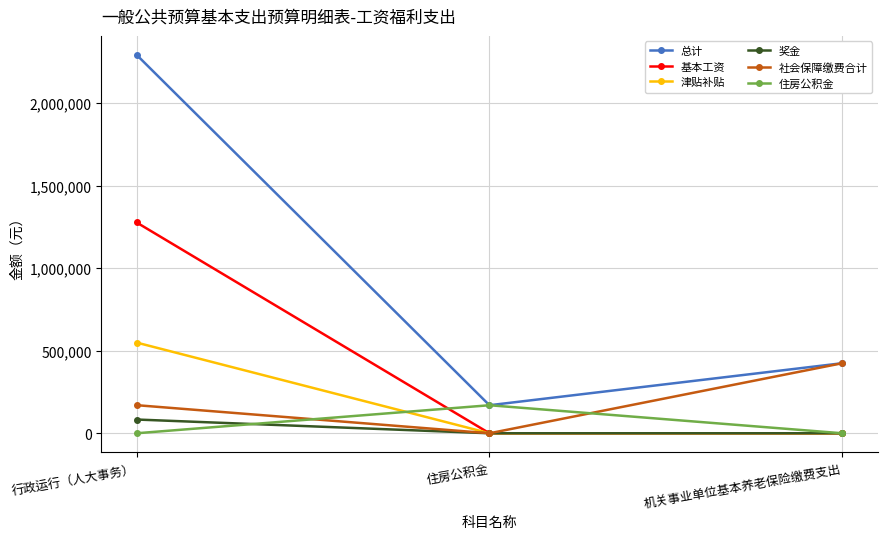

Reading left to right, transcribe all the data shown in this chart.

总计: 行政运行（人大事务）=2293413.0	住房公积金=169852.3	机关事业单位基本养老保险缴费支出=424630.8
基本工资: 行政运行（人大事务）=1277652.0	住房公积金=0.0	机关事业单位基本养老保险缴费支出=0.0
津贴补贴: 行政运行（人大事务）=549672.0	住房公积金=0.0	机关事业单位基本养老保险缴费支出=0.0
奖金: 行政运行（人大事务）=83310.0	住房公积金=0.0	机关事业单位基本养老保险缴费支出=0.0
社会保障缴费合计: 行政运行（人大事务）=170259.0	住房公积金=0.0	机关事业单位基本养老保险缴费支出=424630.8
住房公积金: 行政运行（人大事务）=0.0	住房公积金=169852.3	机关事业单位基本养老保险缴费支出=0.0